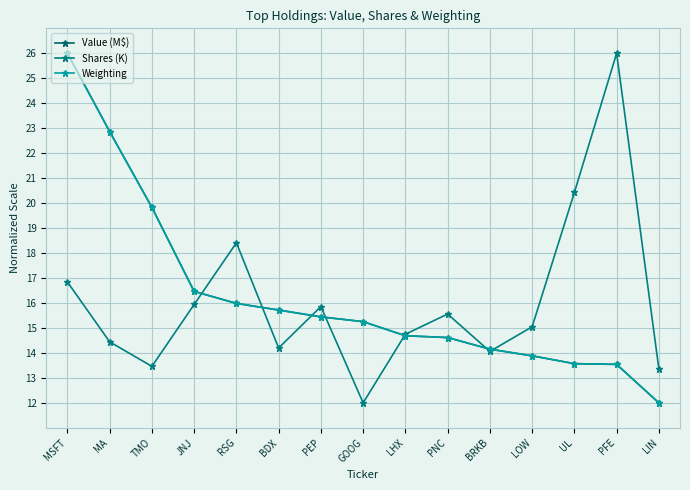

Which series has the largest total across all categories?

Weighting